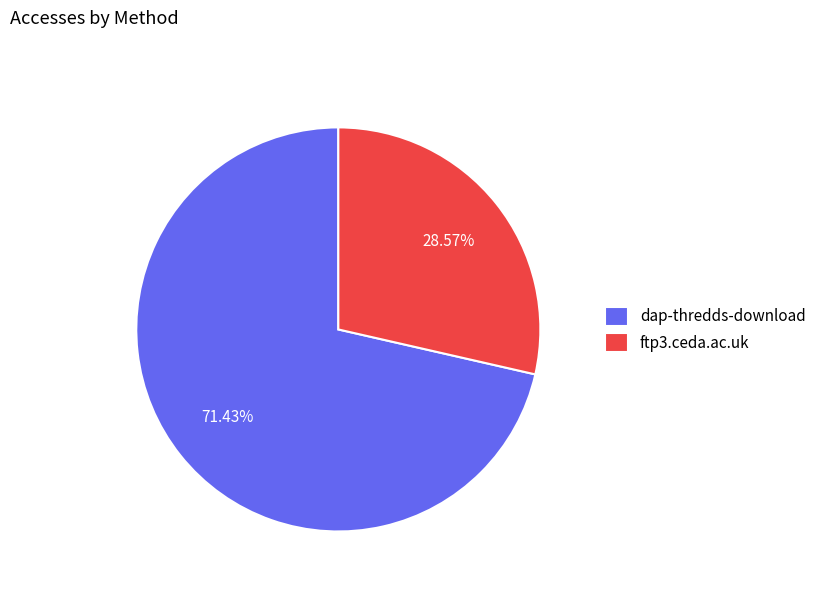

Approximately how many times larger is the value at dap-thredds-download compared to ftp3.ceda.ac.uk?

2.5